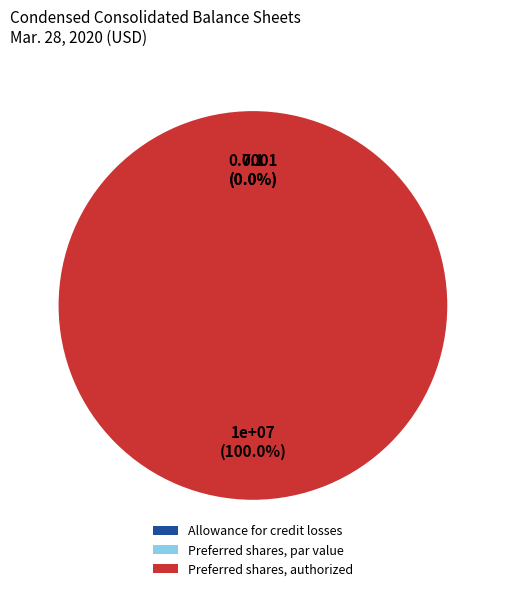

Rank the categories by value from lowest to highest.

Preferred shares, par value, Allowance for credit losses, Preferred shares, authorized